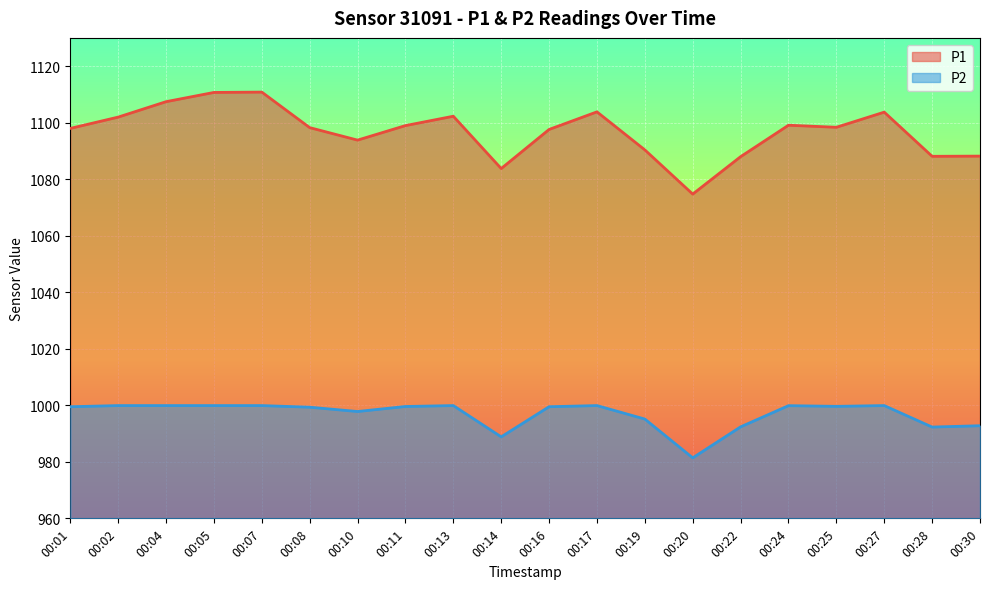

Is the value of P2 at 00:27 greater than the value of P1 at 00:19?

No